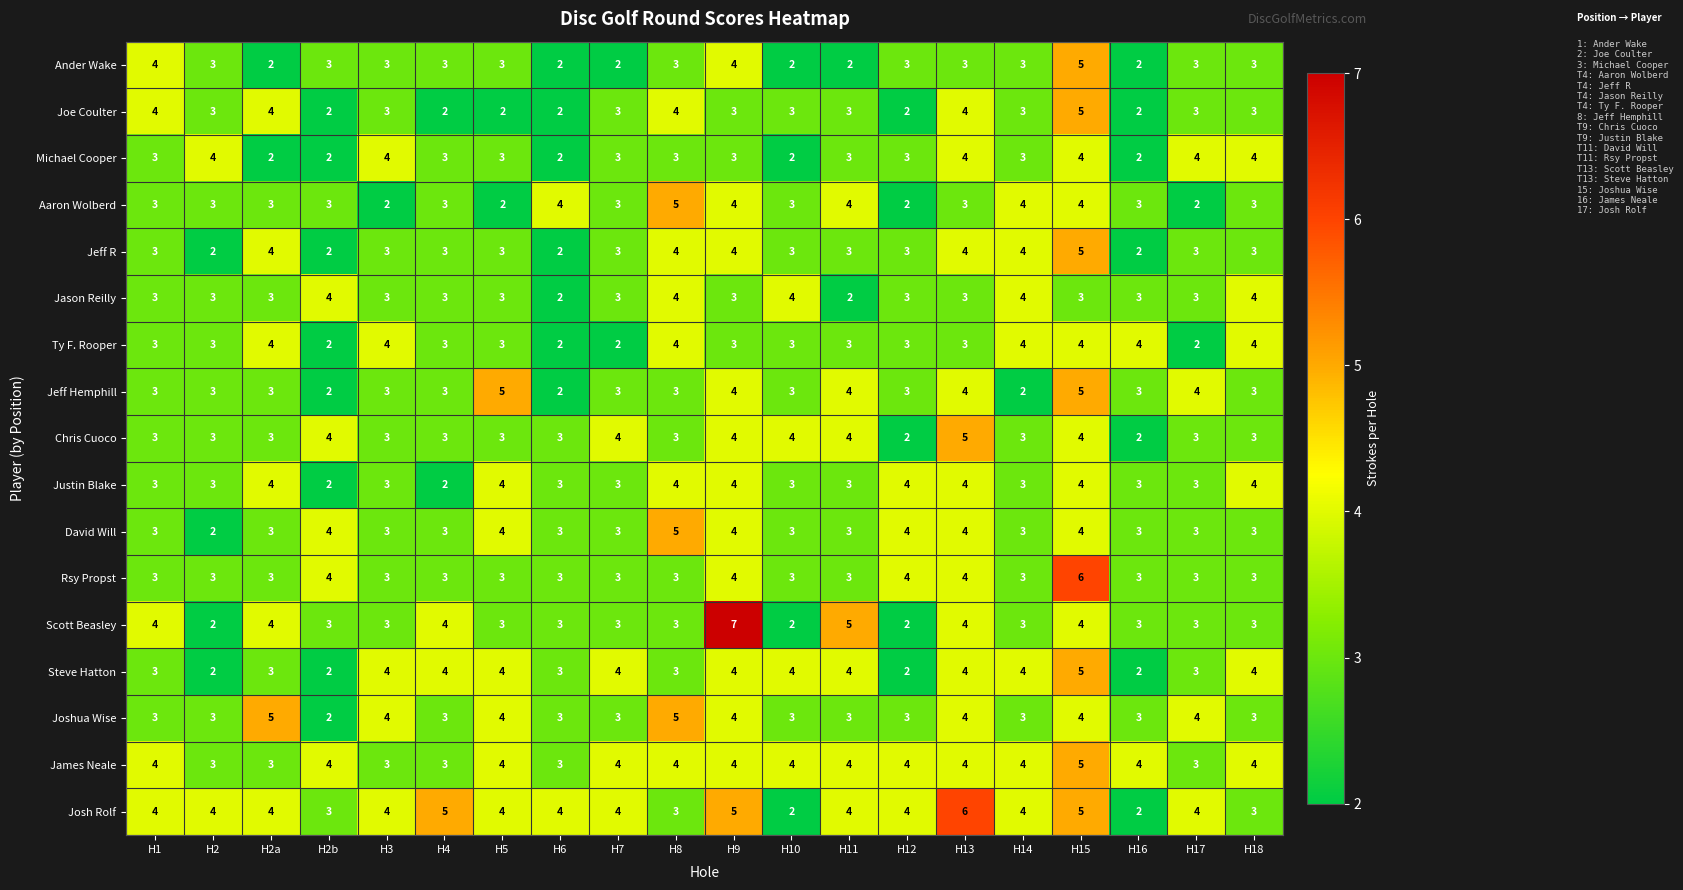

What is the total value across all series at H2?

49